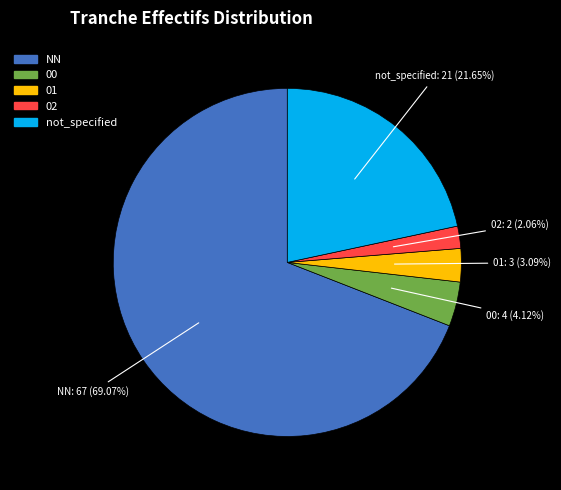

Is there any slice that represents more than half of the pie?

Yes